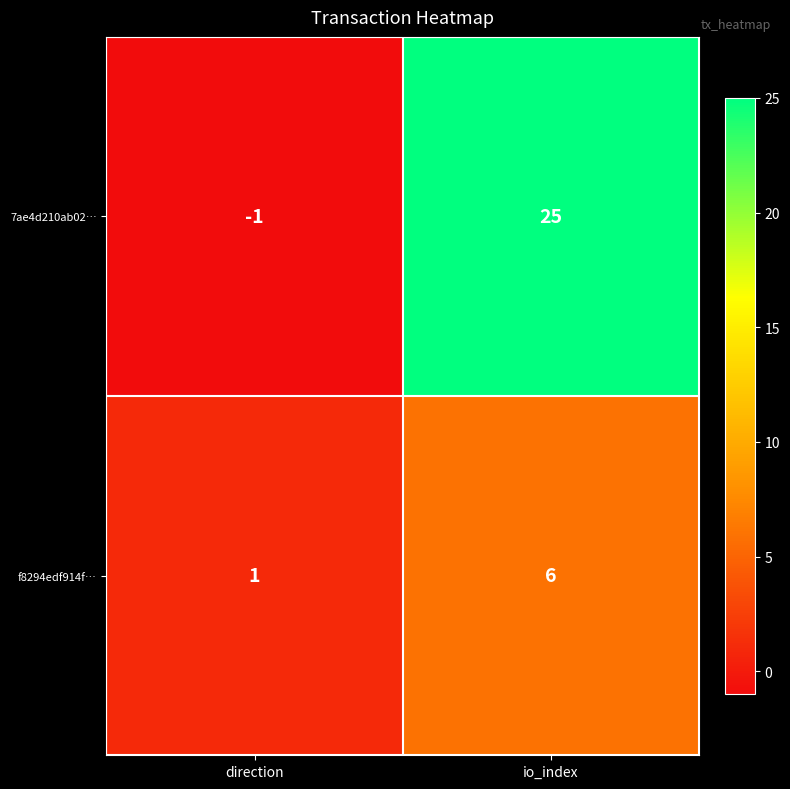

What is the greatest value displayed?

25